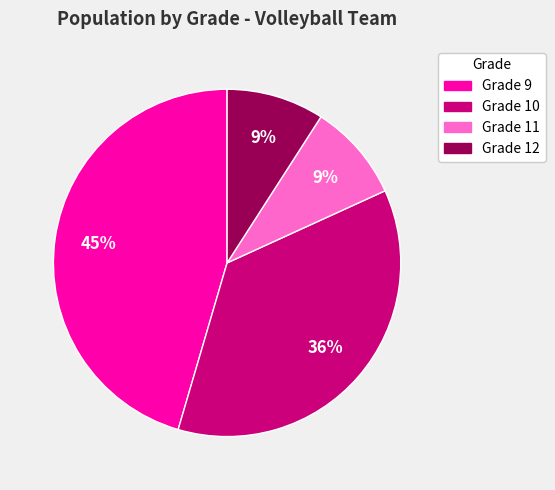

Is there any slice that represents more than half of the pie?

No